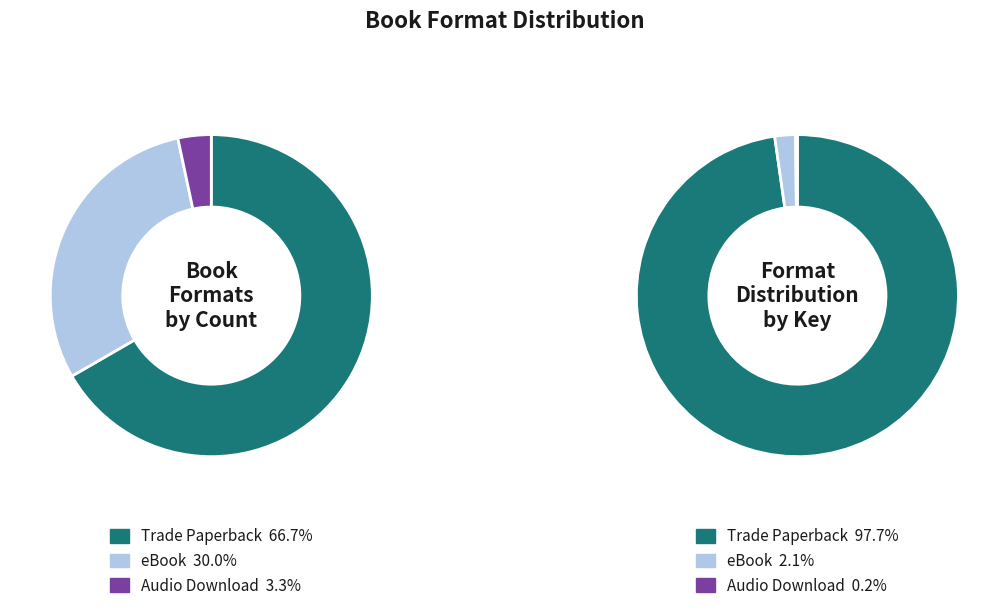

What is the smallest slice in the pie chart?

Audio Download